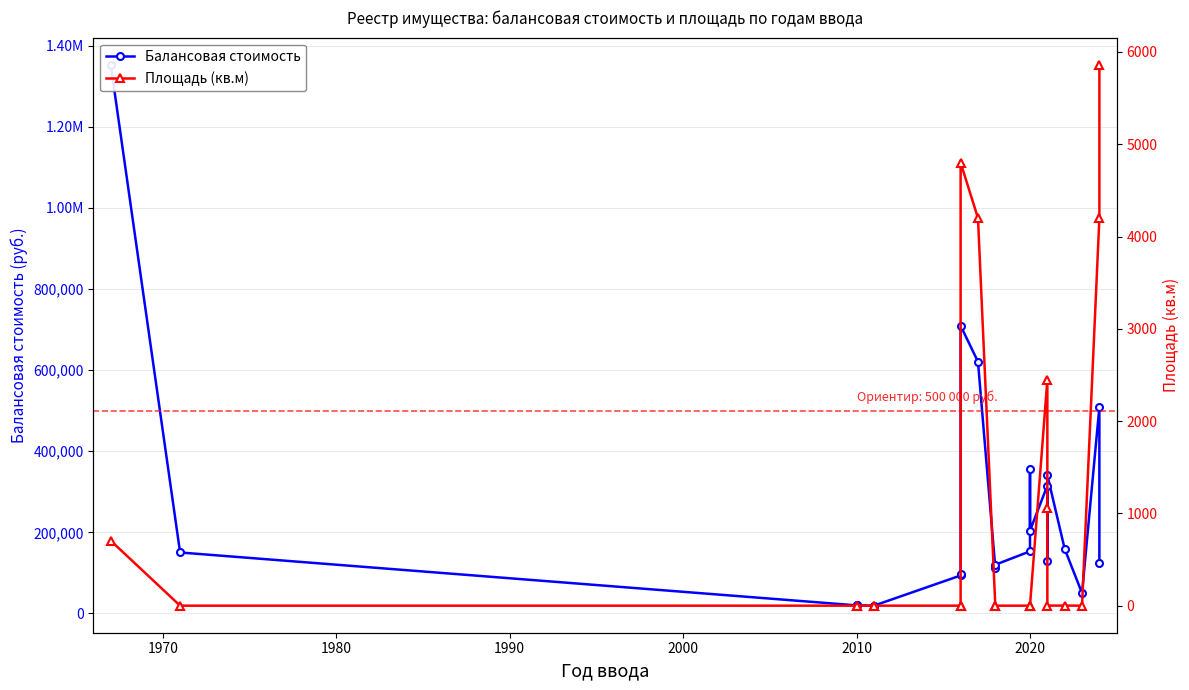

At how many categories does at least one series exceed 1251021?

1